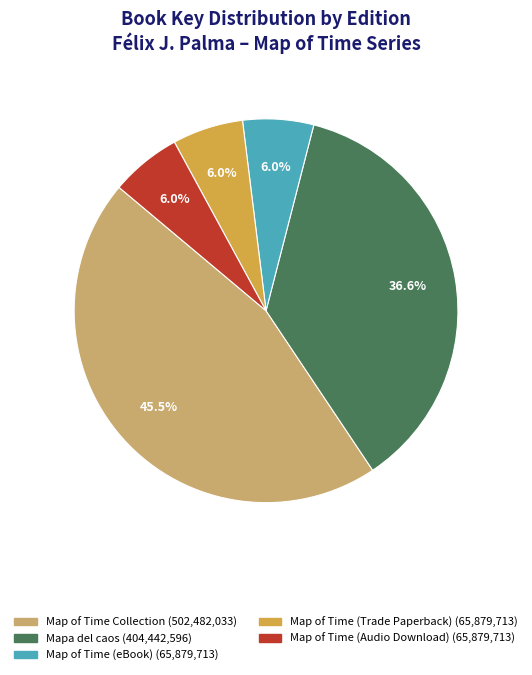

To the nearest percent, what percentage of the pie is Mapa del caos?

37%